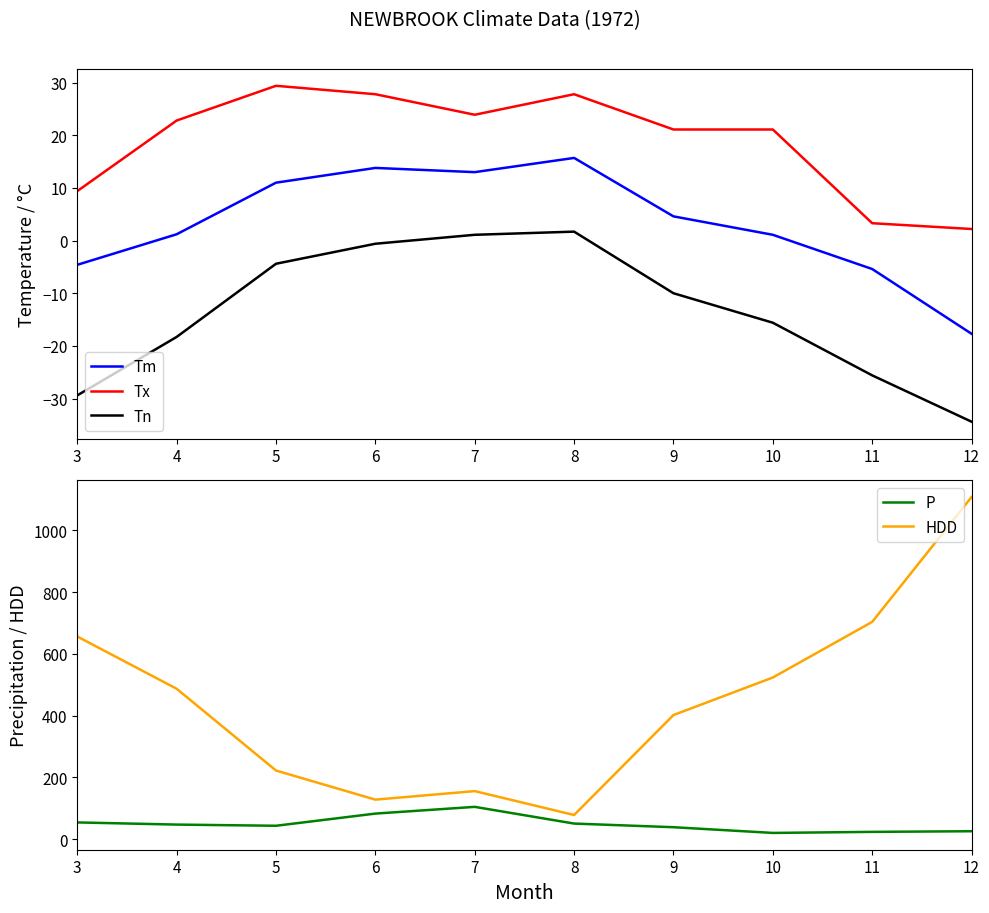

How many values in the Tm series exceed 4?

5